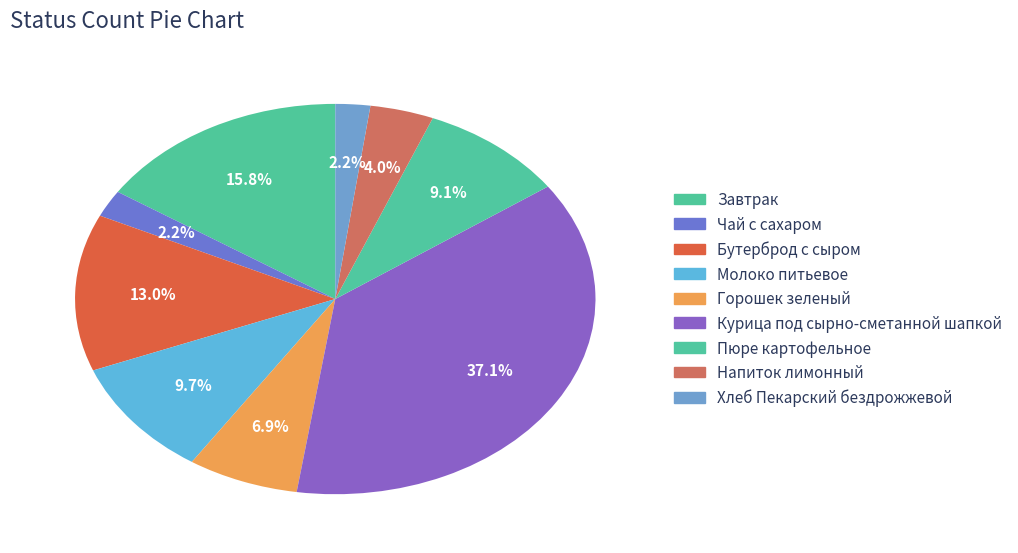

To the nearest percent, what is the difference between the largest and smallest slice percentages?

35%